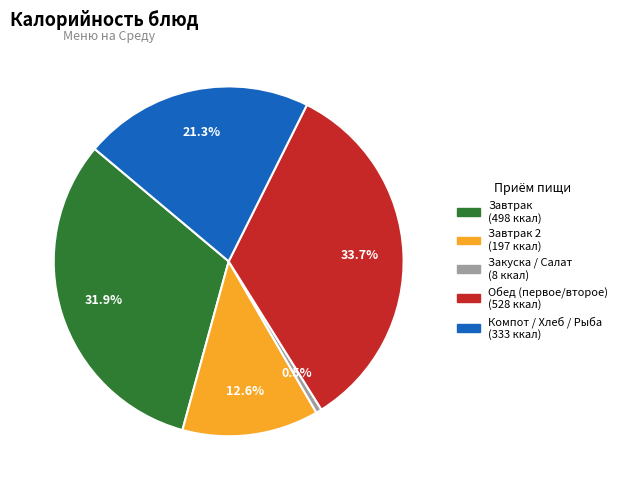

Does any single category account for the majority?

No